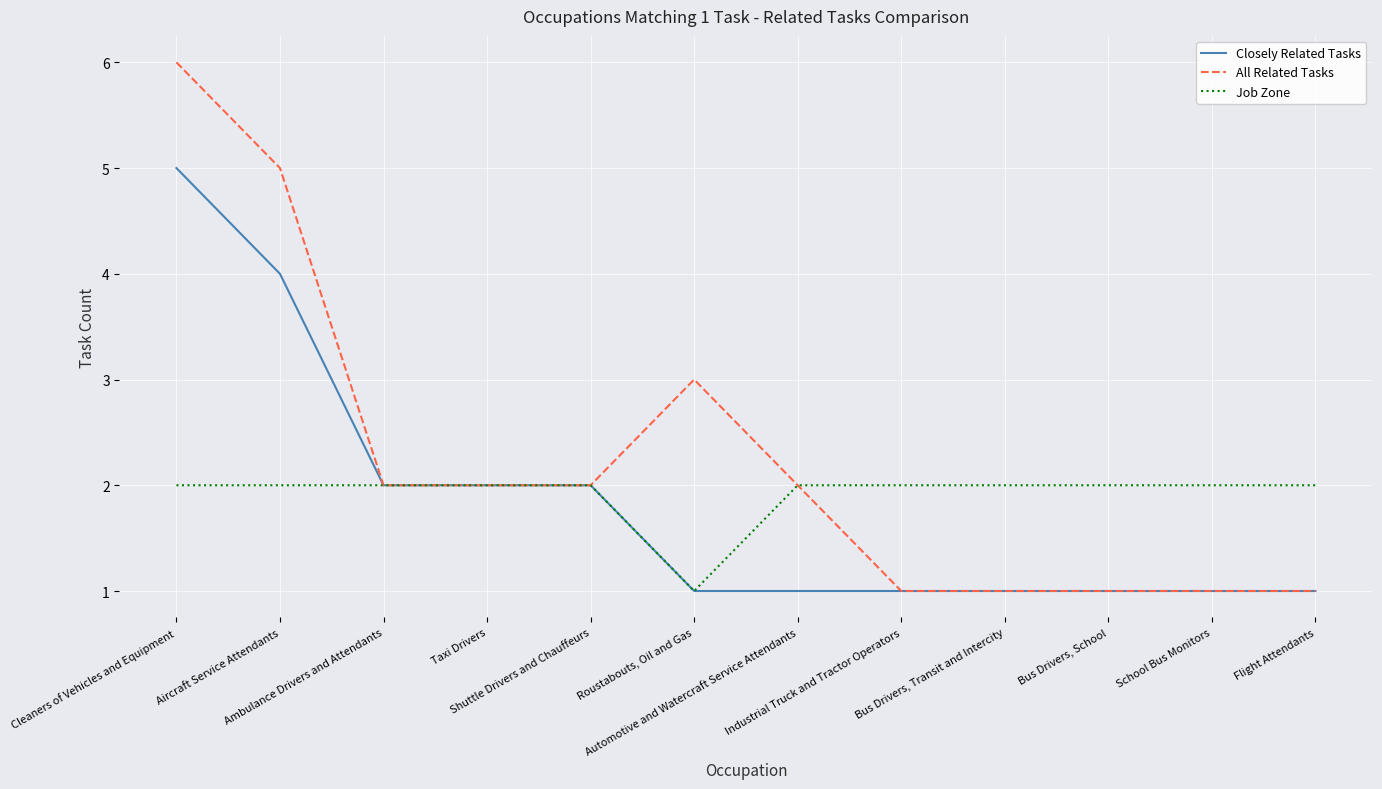

What is the spread (max minus min) of values at School Bus Monitors?

1